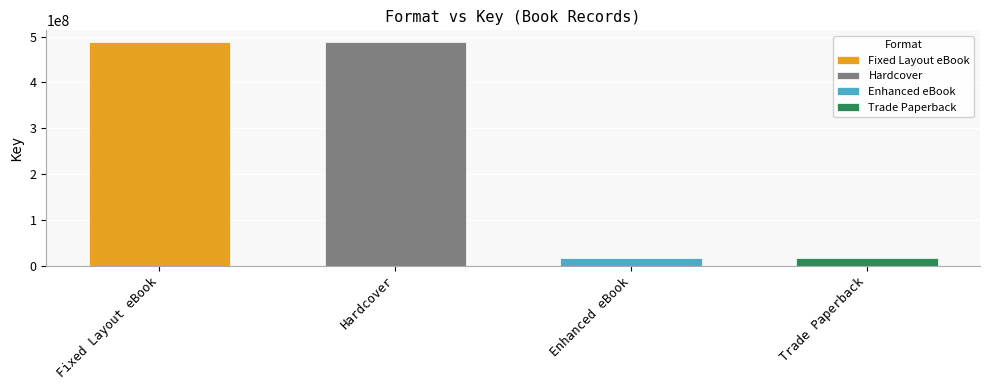

What is the sum of all values?

1028227804